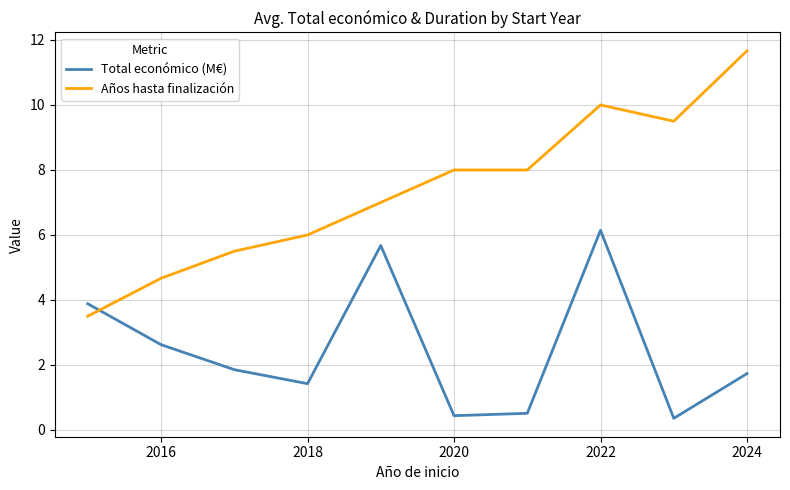

Reading left to right, what are all the values shown in this chart?

Total económico (M€): 3.9	2.6	1.9	1.4	5.7	0.4	0.5	6.1	0.4	1.7
Años hasta finalización: 3.5	4.7	5.5	6.0	7.0	8.0	8.0	10.0	9.5	11.7